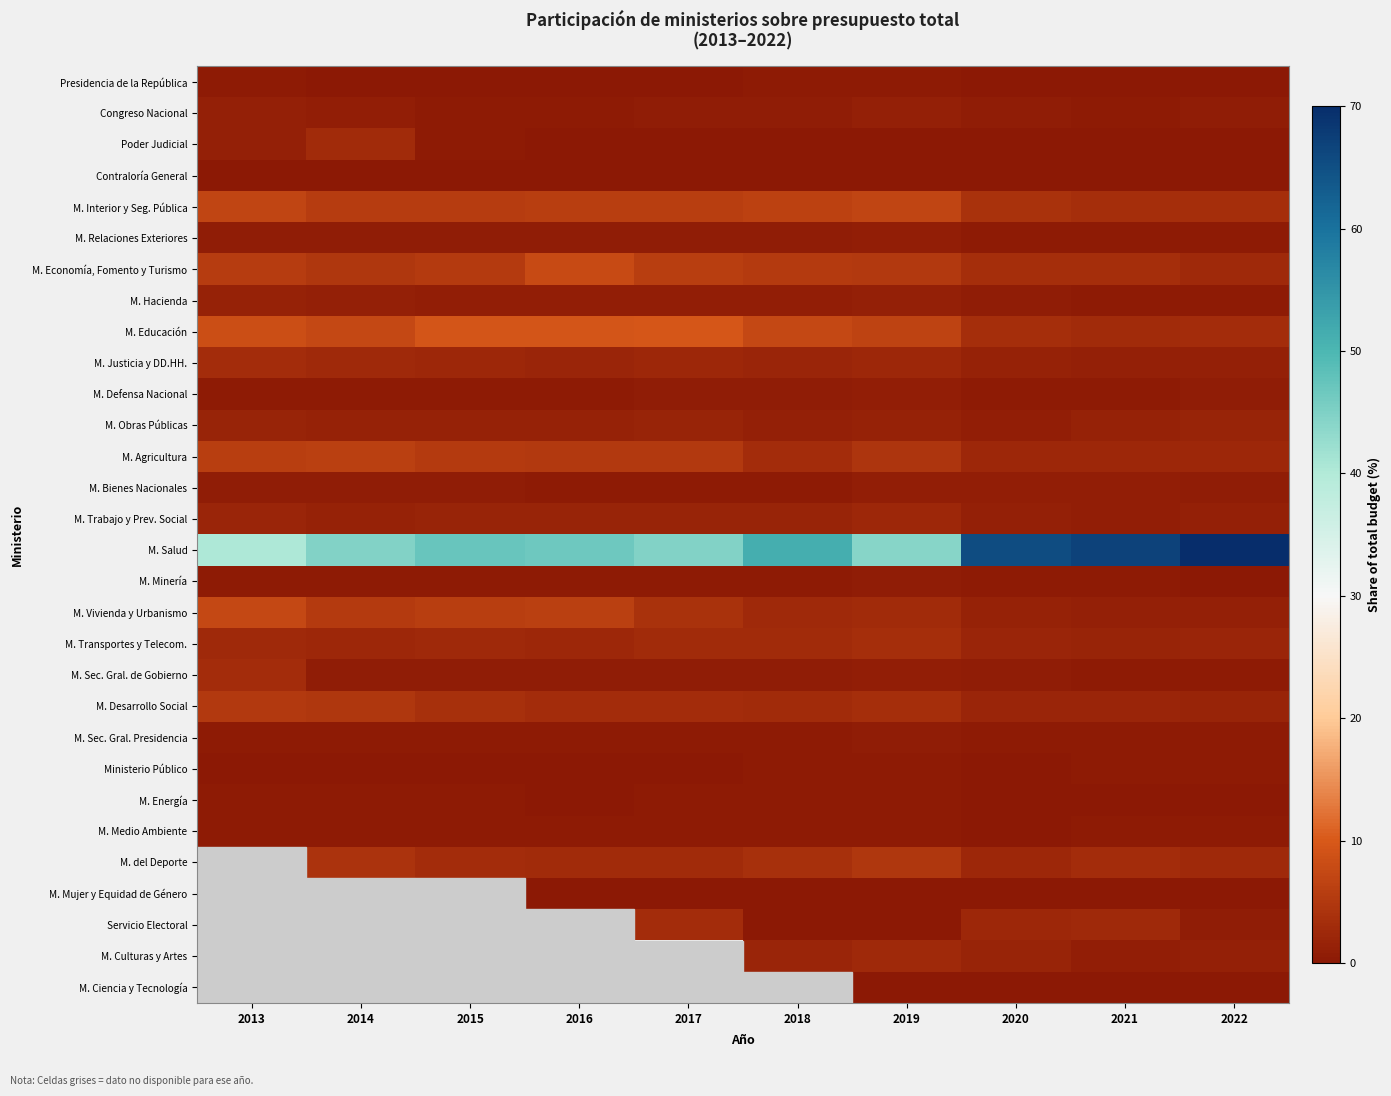

Is the value of M. Hacienda at 2017 greater than the value of Poder Judicial at 2015?

Yes